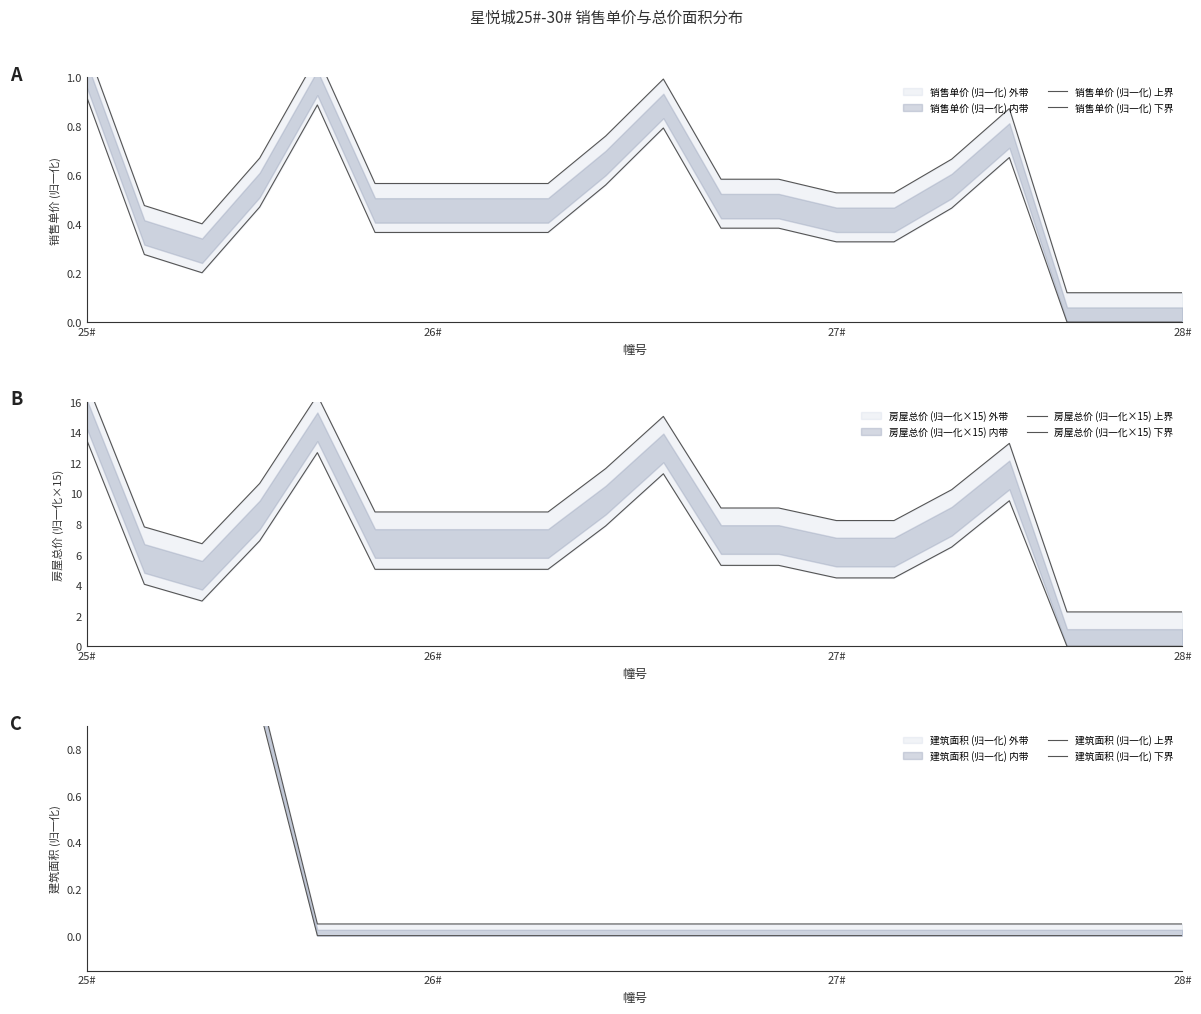

Reading left to right, what are all the values shown in this chart?

销售单价 (归一化) 上界: 1.1	0.5	0.4	0.7	1.1	0.6	0.6	0.6	0.6	0.8	1.0	0.6	0.6	0.5	0.5	0.7	0.9	0.1	0.1	0.1
销售单价 (归一化) 下界: 0.9	0.3	0.2	0.5	0.9	0.4	0.4	0.4	0.4	0.6	0.8	0.4	0.4	0.3	0.3	0.5	0.7	0.0	0.0	0.0
房屋总价 (归一化×15) 上界: 17.2	7.8	6.7	10.6	16.4	8.8	8.8	8.8	8.8	11.6	15.0	9.0	9.0	8.2	8.2	10.2	13.3	2.2	2.2	2.2
房屋总价 (归一化×15) 下界: 13.5	4.1	3.0	6.9	12.7	5.0	5.0	5.0	5.0	7.9	11.3	5.3	5.3	4.5	4.5	6.5	9.5	0.0	0.0	0.0
建筑面积 (归一化) 上界: 1.0	1.0	1.0	1.0	0.1	0.1	0.1	0.1	0.1	0.1	0.1	0.1	0.1	0.1	0.1	0.1	0.1	0.1	0.1	0.1
建筑面积 (归一化) 下界: 1.0	1.0	1.0	1.0	0.0	0.0	0.0	0.0	0.0	0.0	0.0	0.0	0.0	0.0	0.0	0.0	0.0	0.0	0.0	0.0